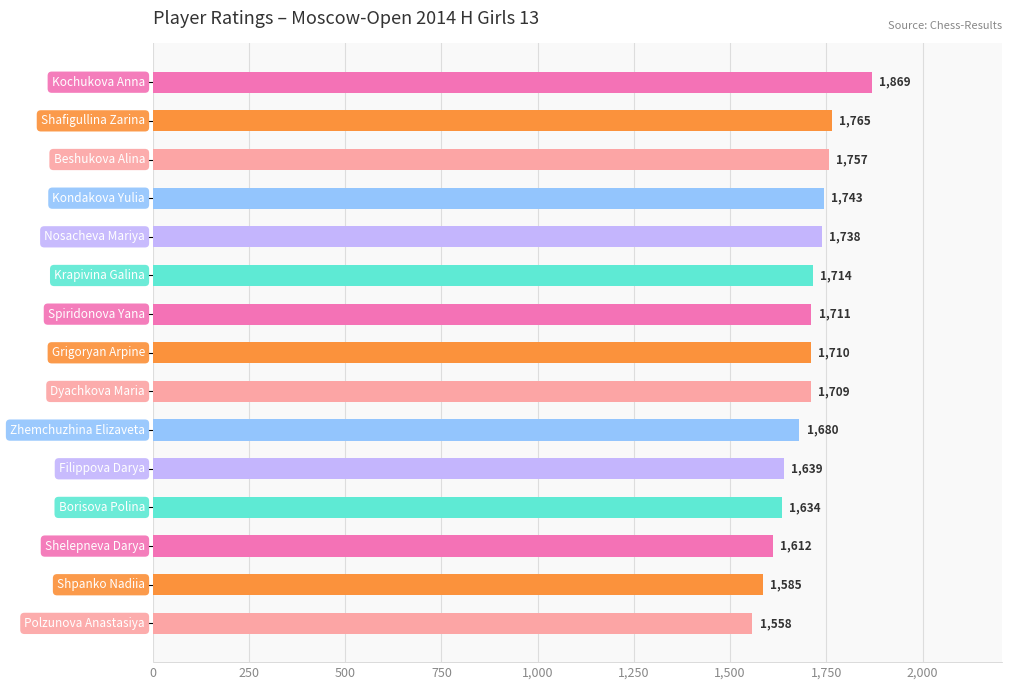

What is the difference between the maximum and minimum values?

311